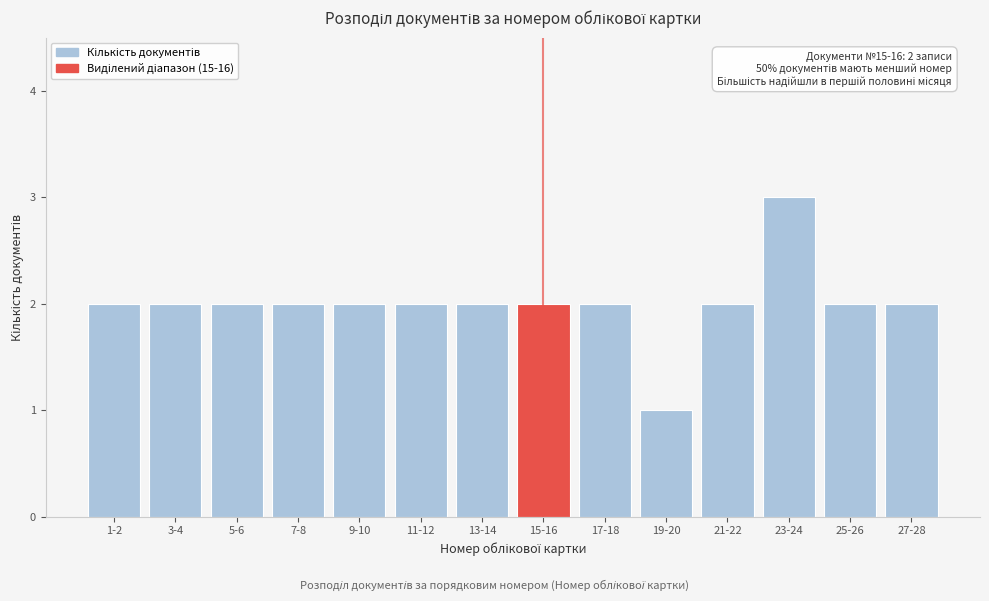

Reading left to right, transcribe all the data shown in this chart.

2	2	2	2	2	2	2	2	2	1	2	3	2	2